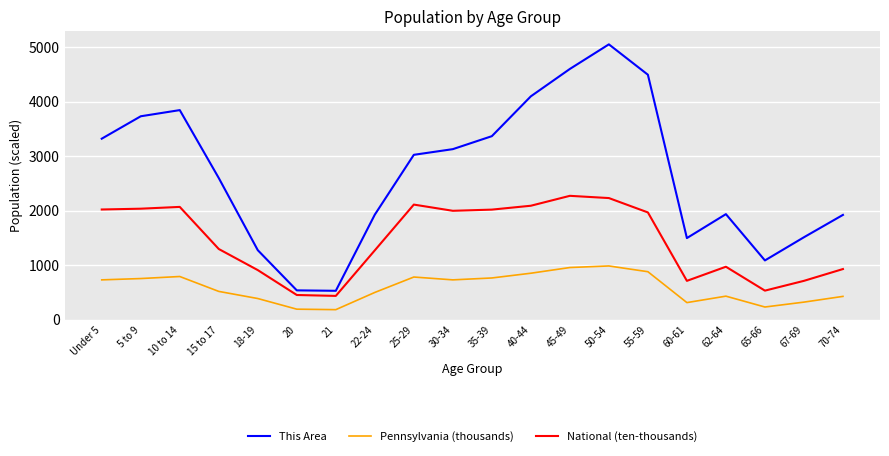

True or false: Pennsylvania (thousands) and This Area intersect in this chart.

False